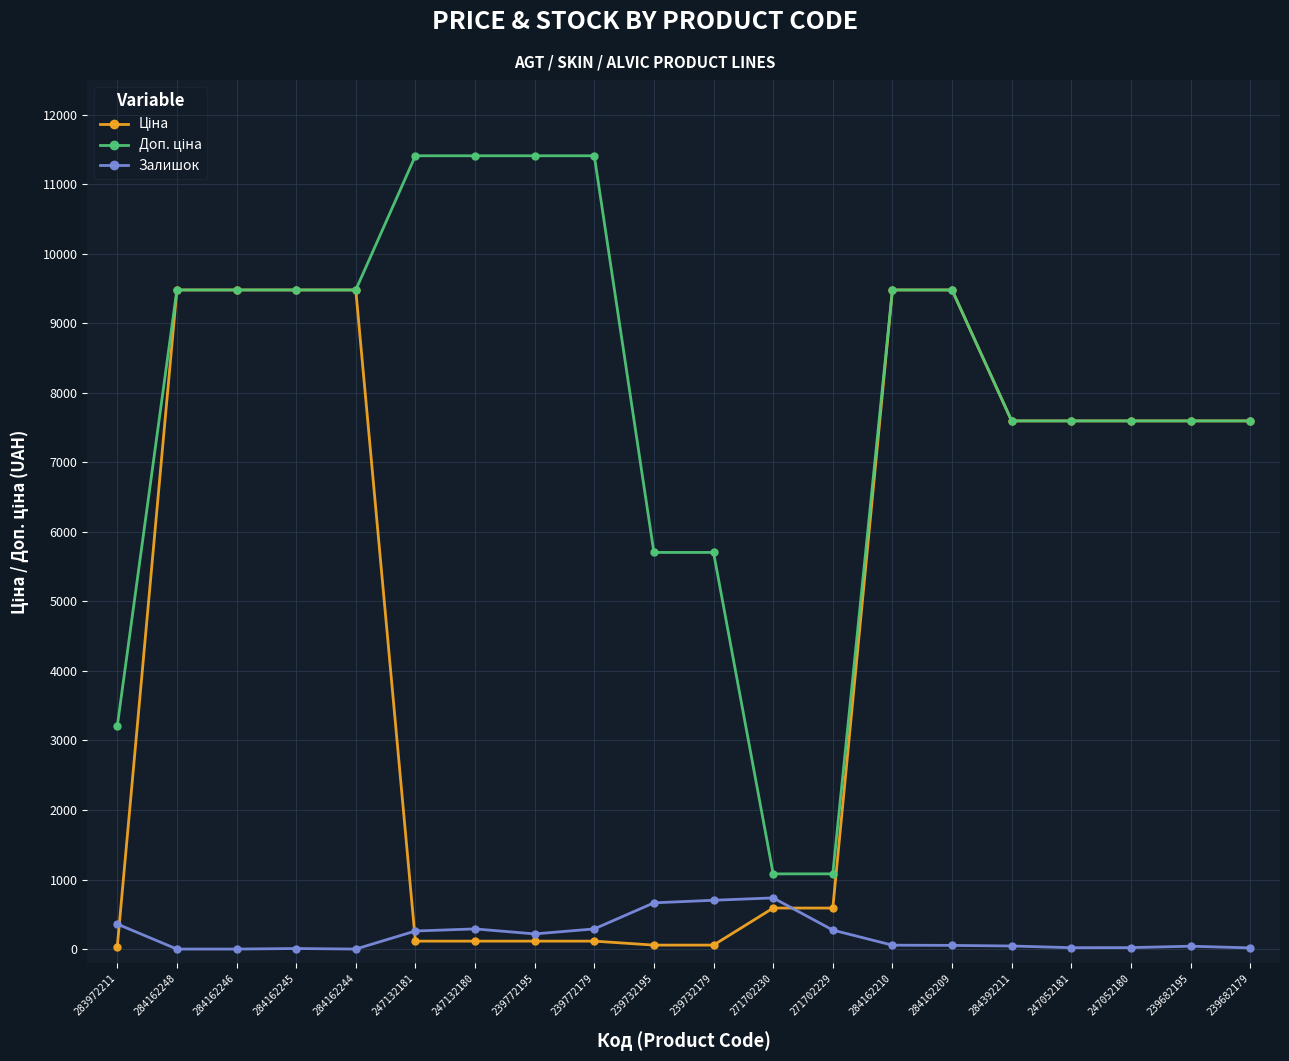

True or false: Залишок has more than 2 interior local peaks.

True